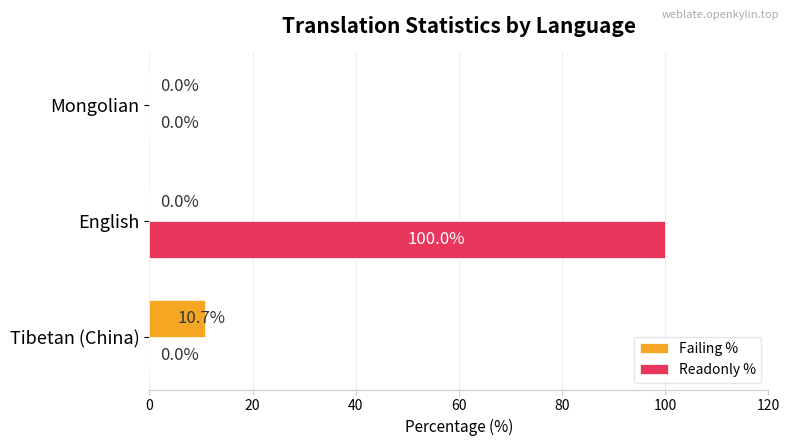

How many positive values does the Readonly % series have?

1